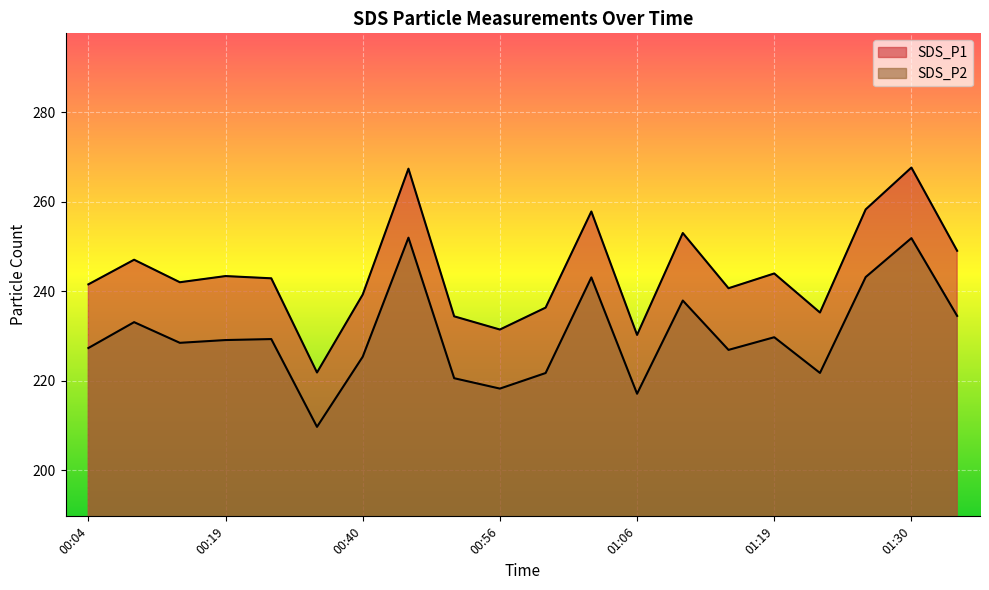

At which label does SDS_P1 reach its peak?

01:30